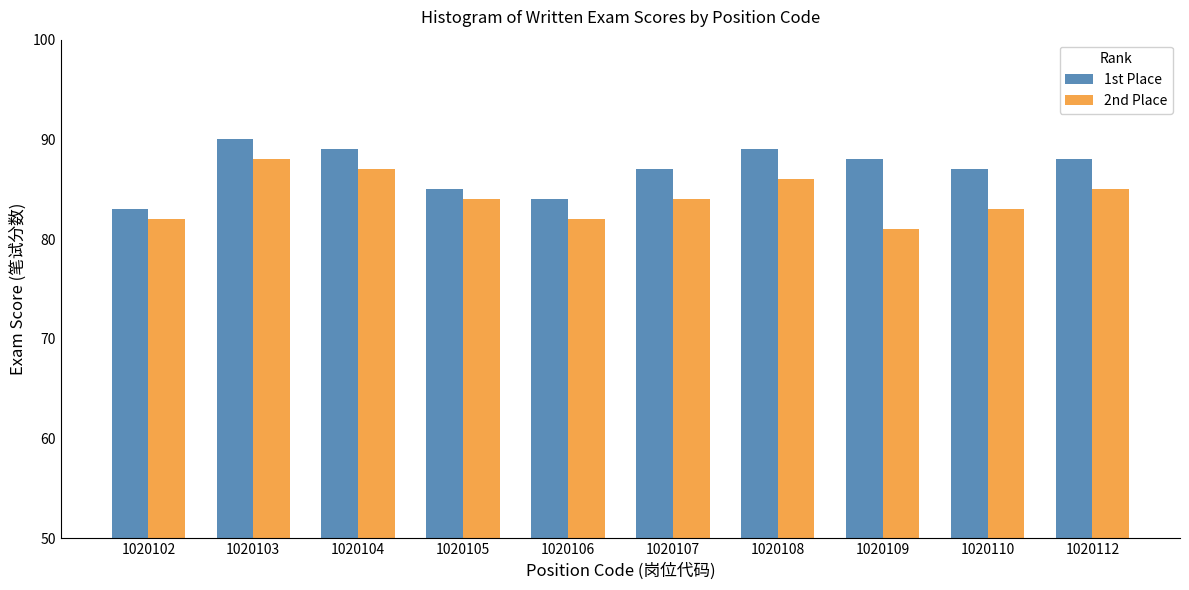

List the series in order of their overall mean, lowest first.

2nd Place, 1st Place